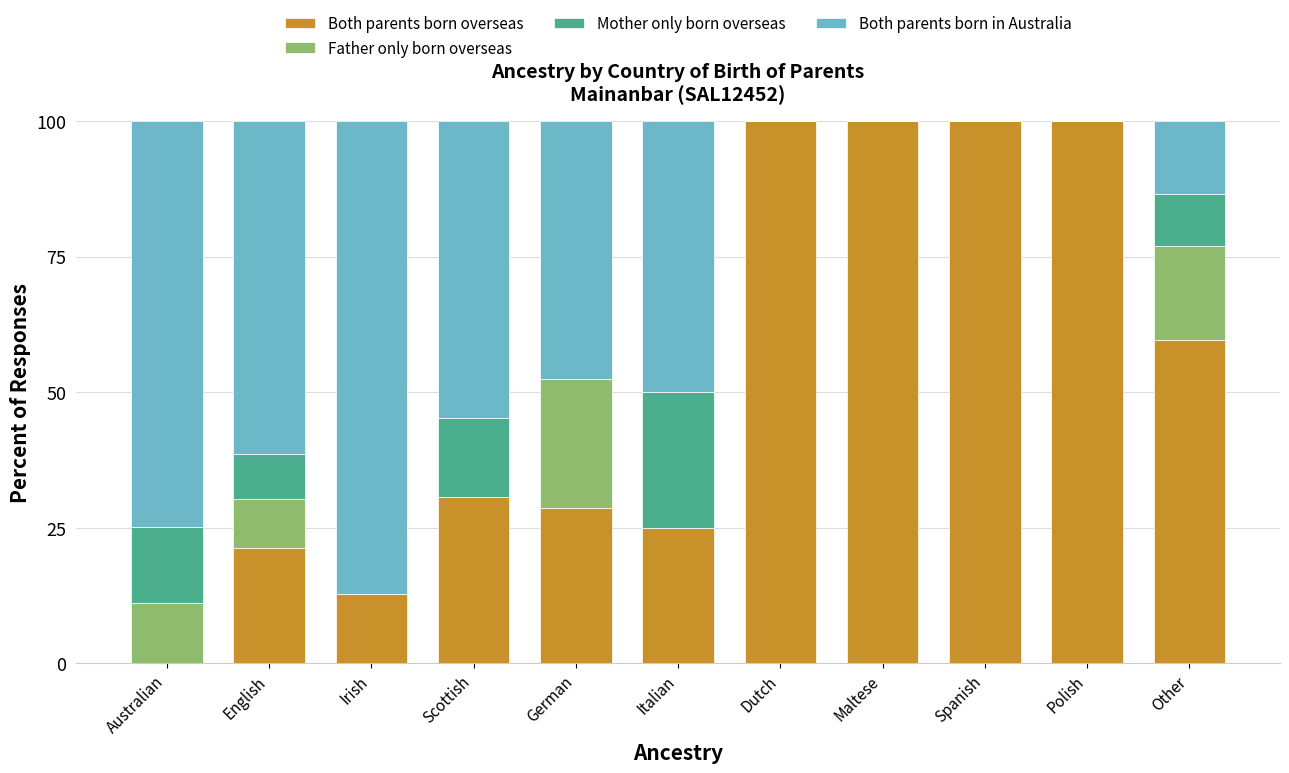

What is the total value across all series at Other?

100.0